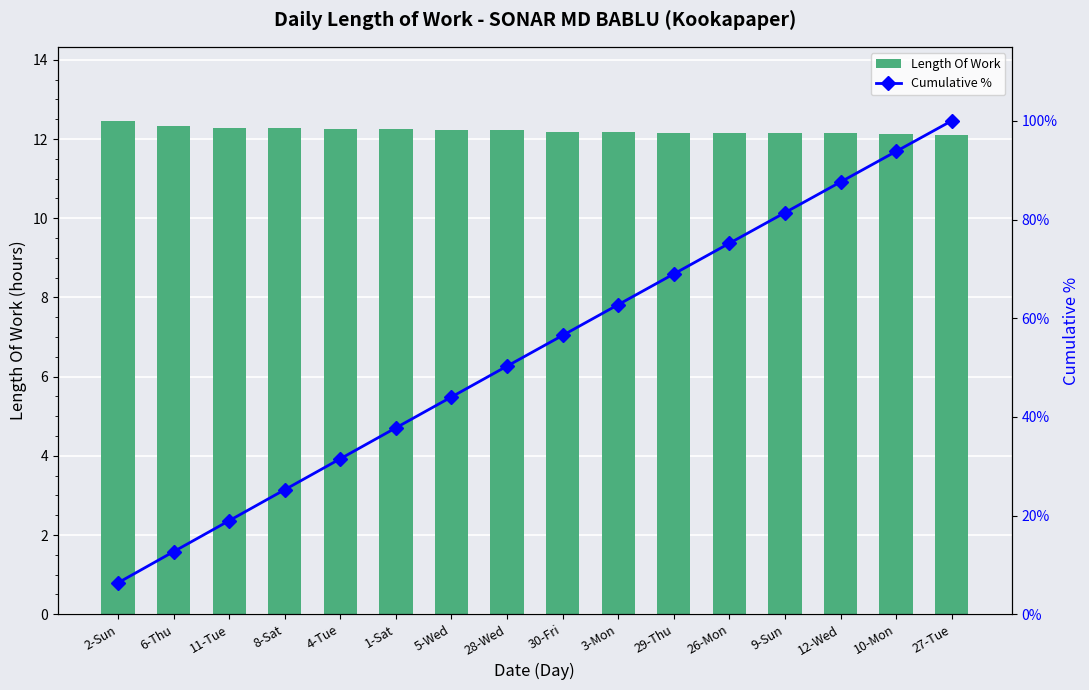

Rank the series by their average value, from highest to lowest.

Cumulative %, Length Of Work